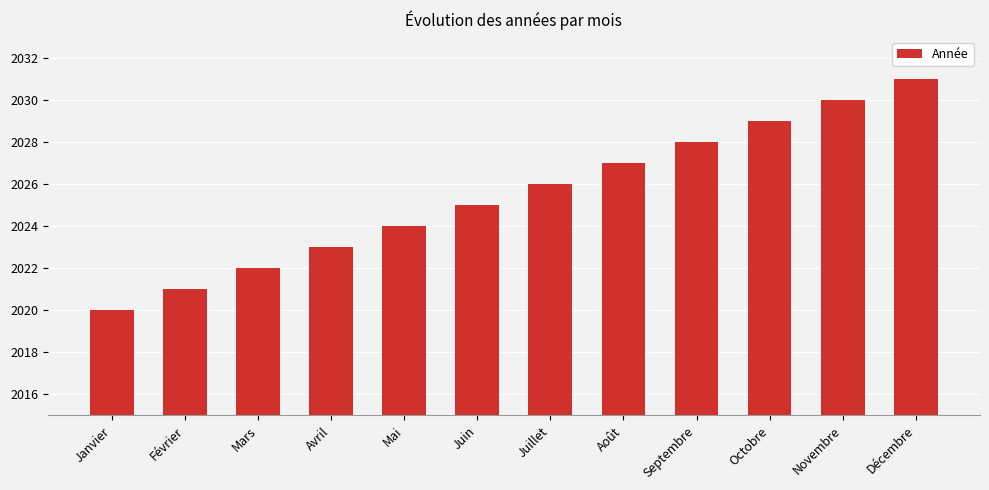

True or false: the data shows 1035 at Août.

False